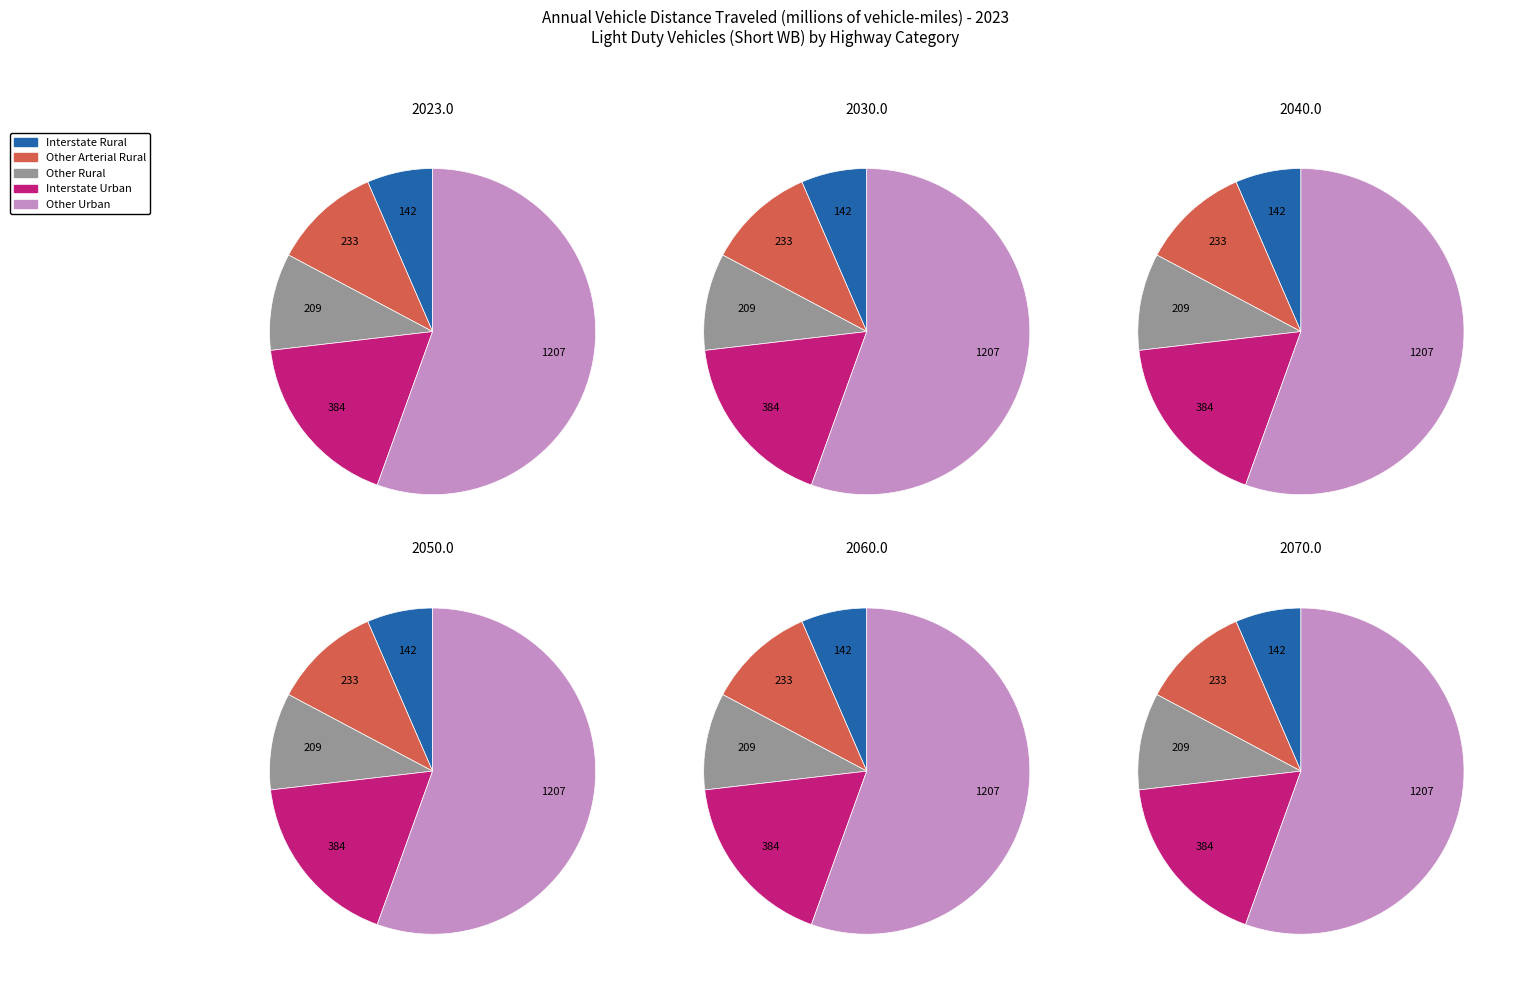

What is the smallest slice in the pie chart?

Interstate Rural